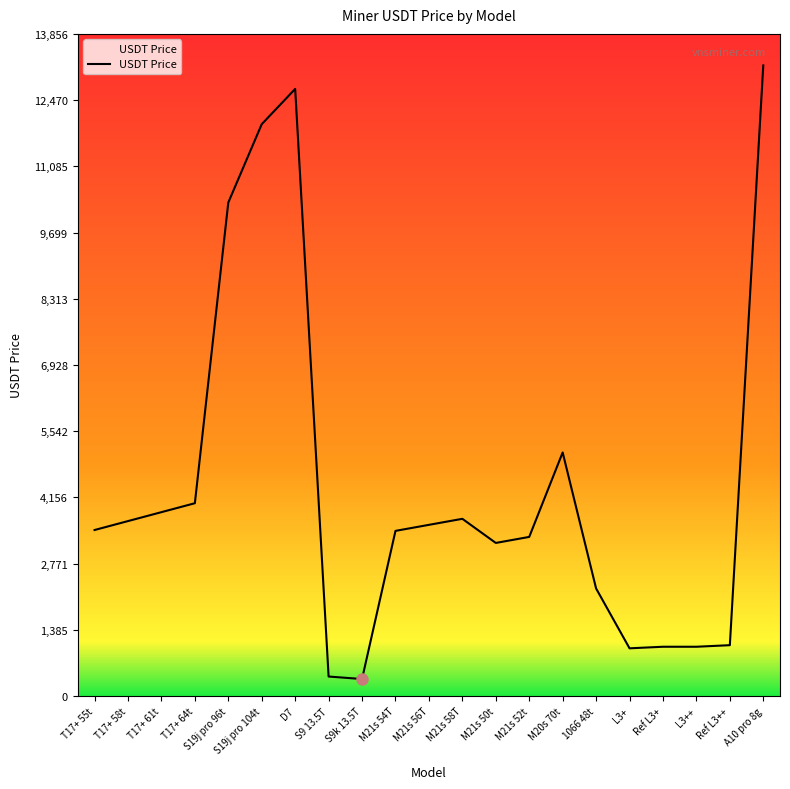

Read the value at L3++.

1032.8